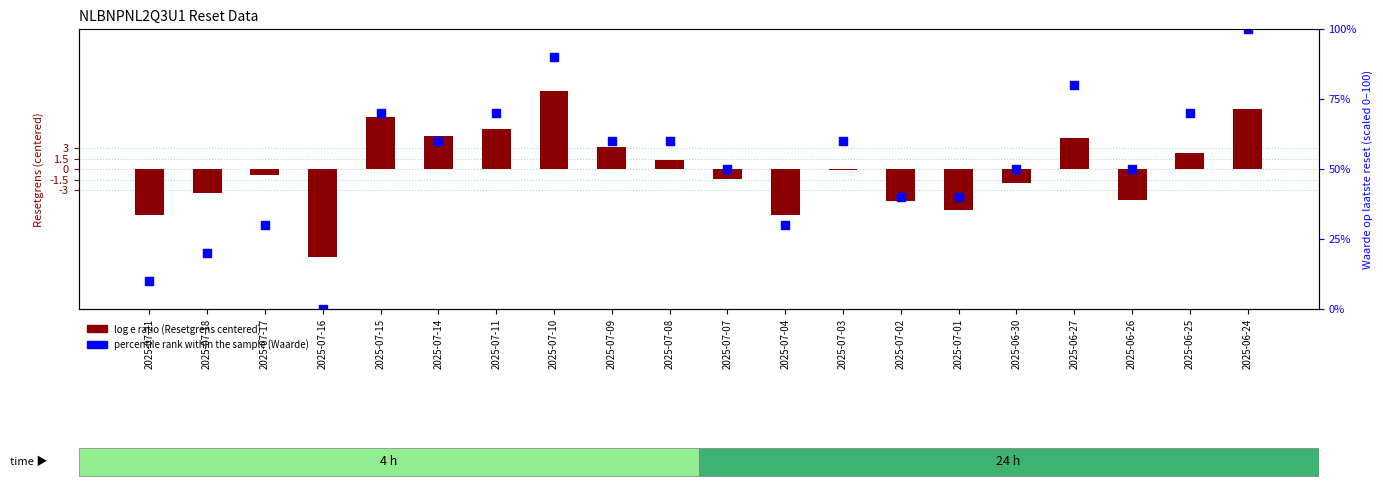

Which series has the widest spread of Y values?

percentile rank within the sample (Waarde)